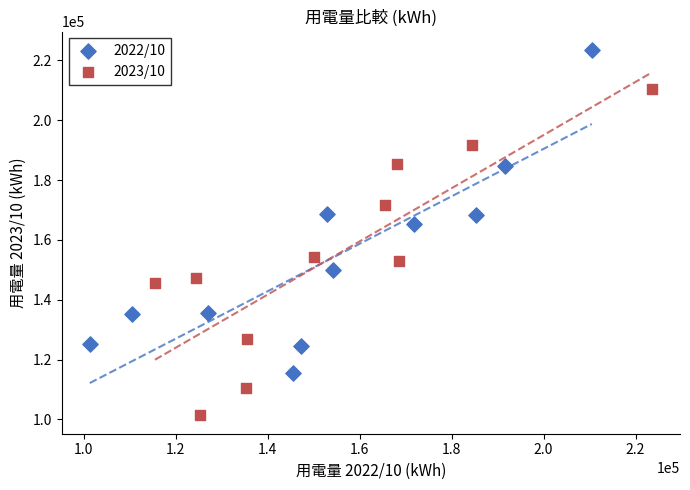

Which series reaches the minimum Y coordinate?

2023/10